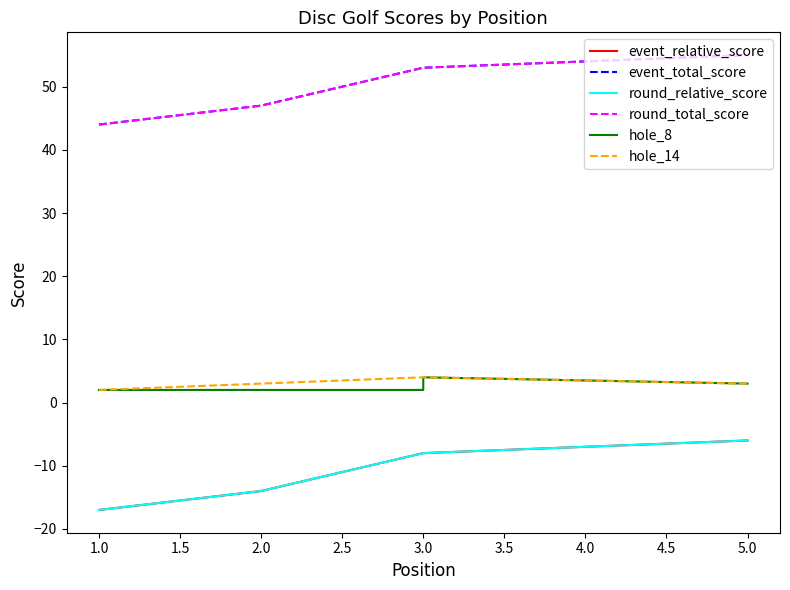

How many values in the hole_14 series are below 3?

1